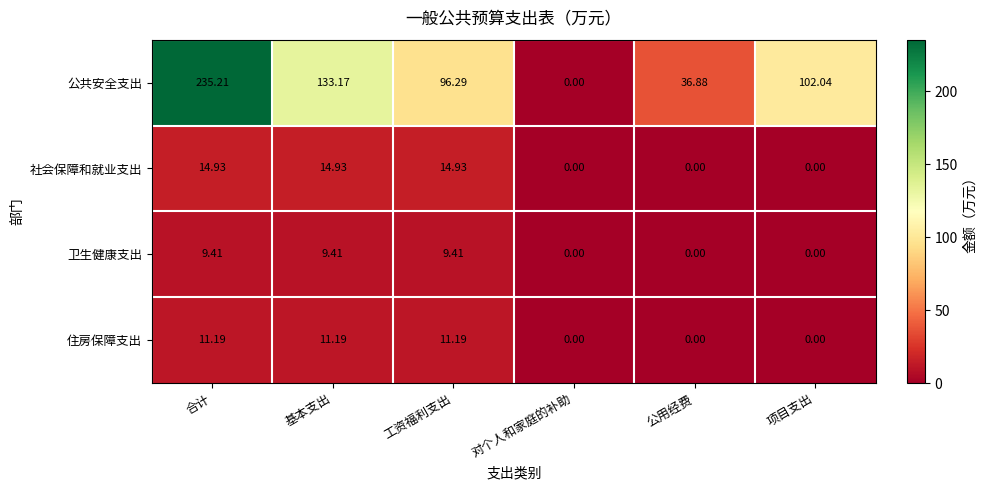

Which category has the lowest value in the 公共安全支出 series?

对个人和家庭的补助